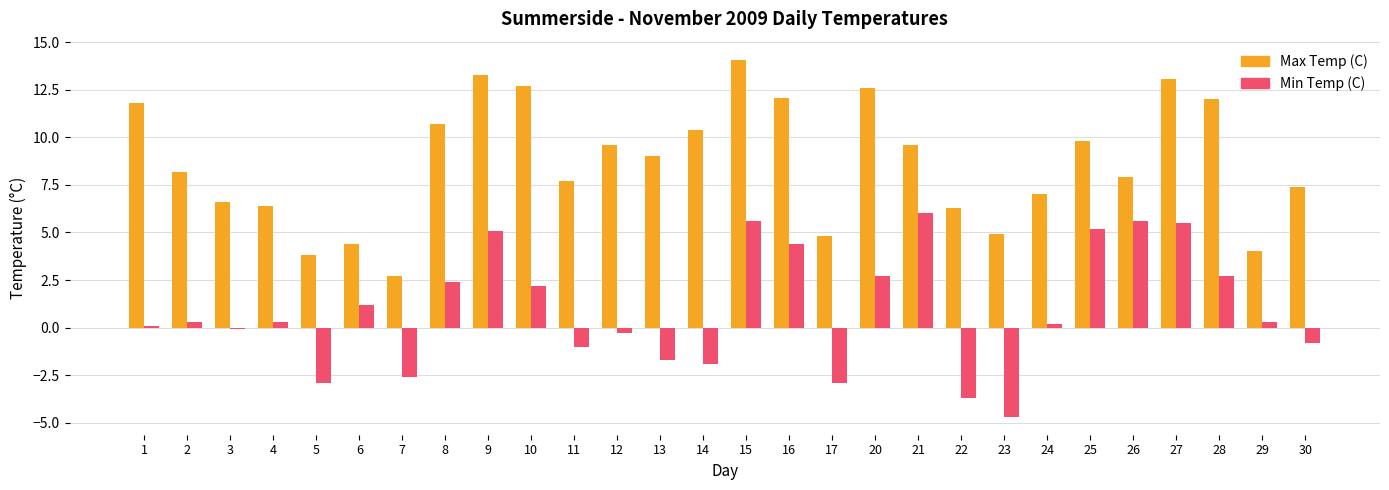

The Max Temp (C) series shows 19.3 at 1. True or false?

False